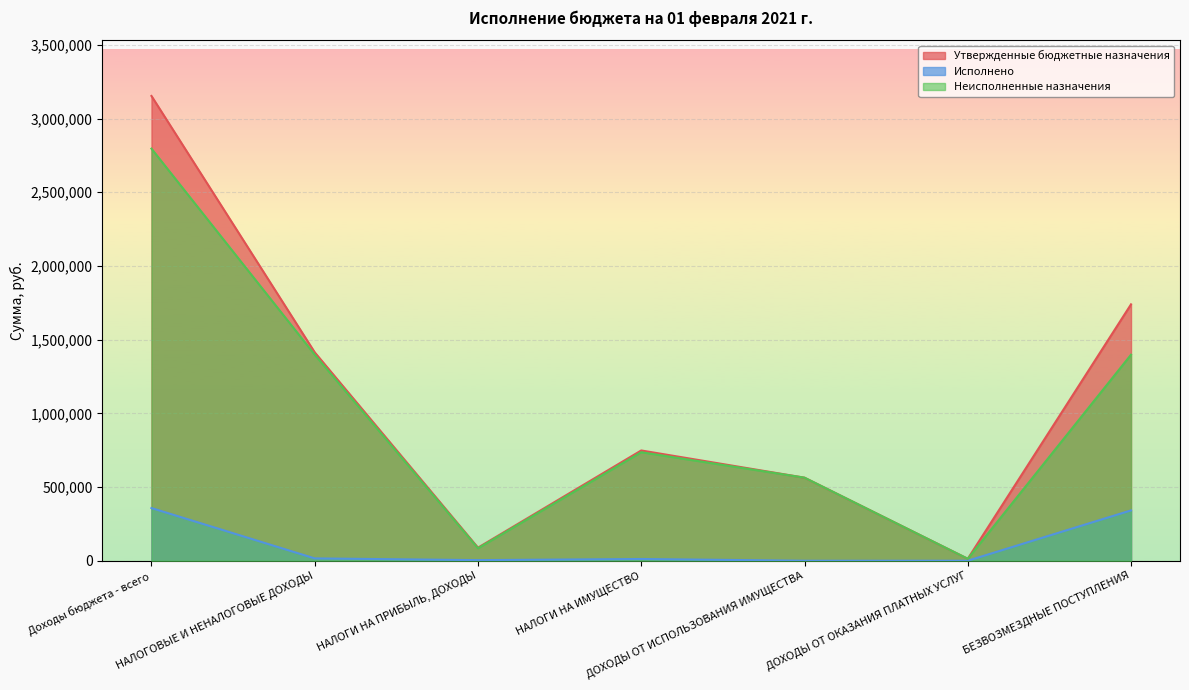

True or false: Исполнено has more than 2 points higher than both neighbors.

False